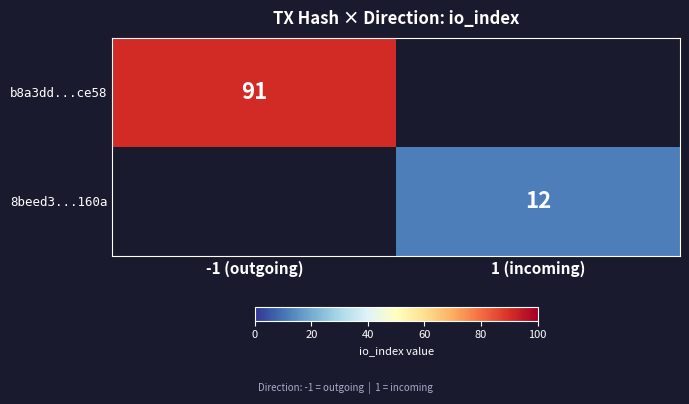

What is the greatest value displayed?

91.0